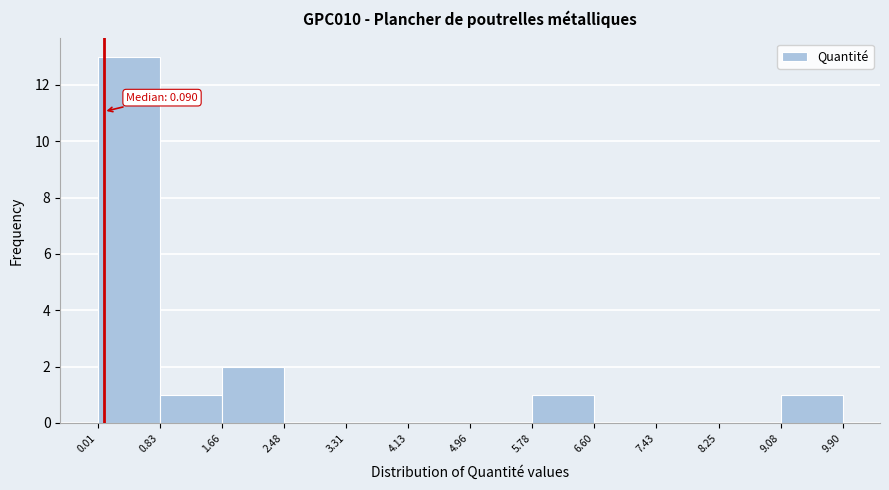

Which range on the x-axis has the tallest bar?

0.01 to 0.83